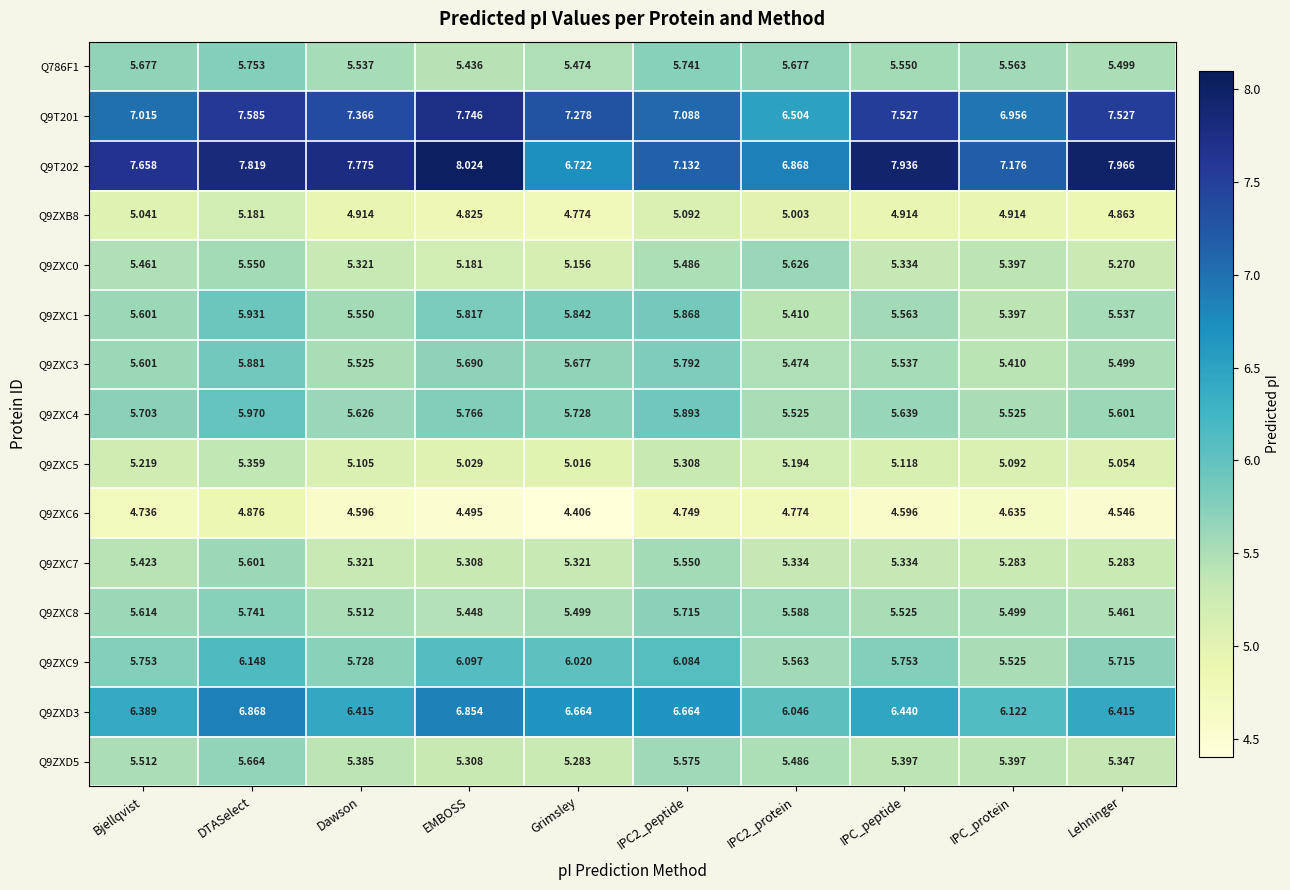

Which category has the highest value in the Q9T201 series?

EMBOSS